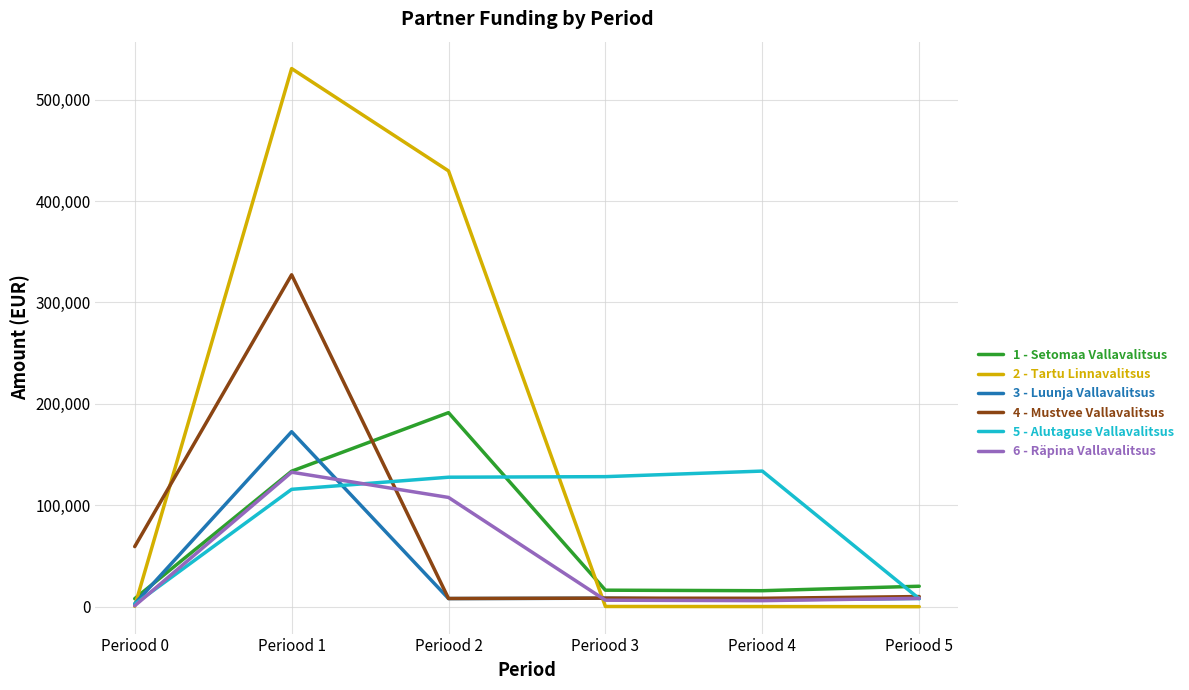

What is the spread (max minus min) of values at Periood 1?

414821.5